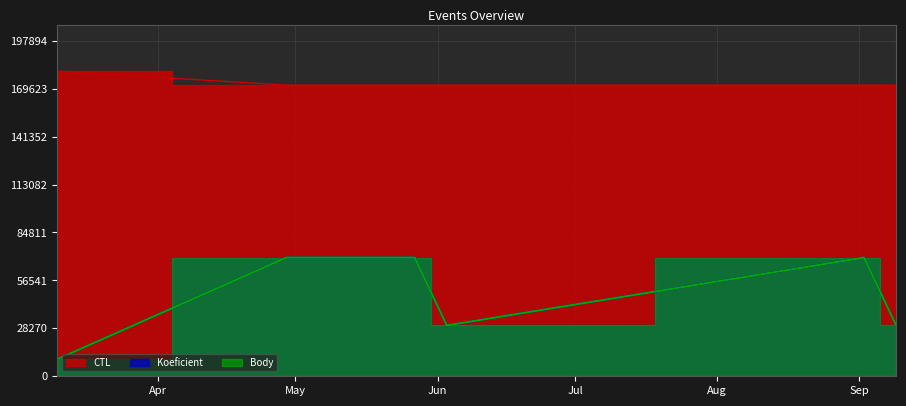

What is the average value of the CTL series?

173076